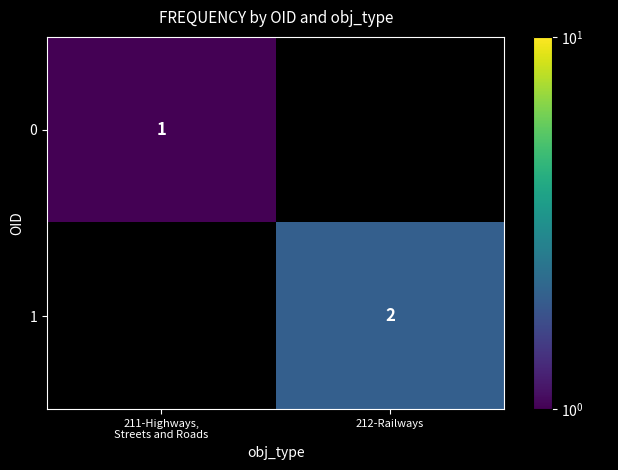

Is it true that 1 equals 3 at 212-Railways?

False